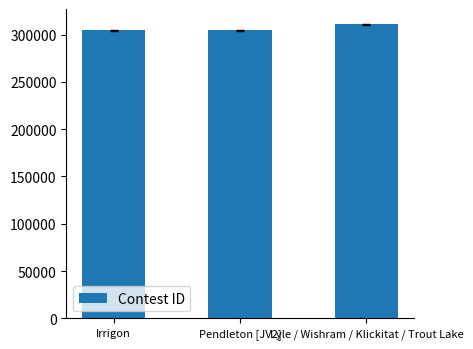

Is it true that the value at Lyle / Wishram / Klickitat / Trout Lake is 89016?

False